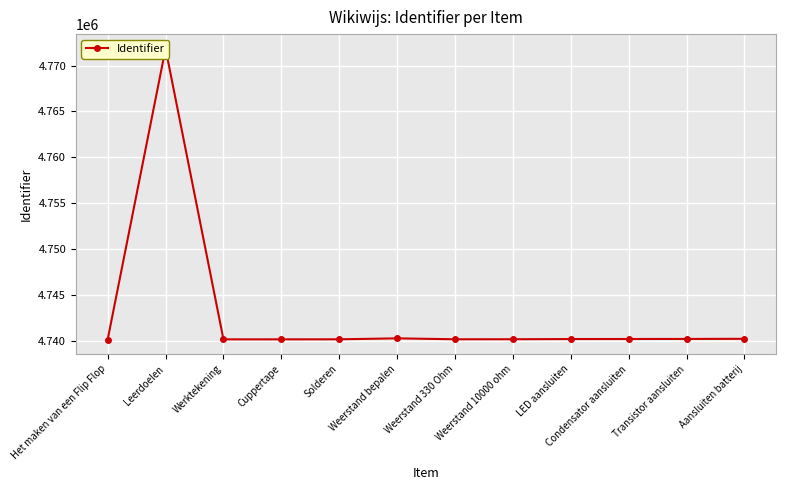

True or false: the data shows 2279773 at Weerstand 330 Ohm.

False